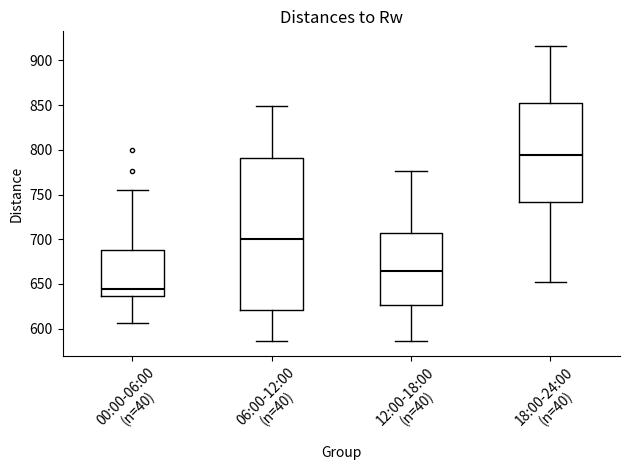

Reading left to right, transcribe this box plot: for each box, give where its median line is, the range the box spans, and where its two whiskers end, as read against the y-axis. The values are not printed on the chart, so give them approximately, as read against the axis.

00:00-06:00 (n=40): median 645, box 635 to 690, whiskers 605 to 755
06:00-12:00 (n=40): median 700, box 620 to 790, whiskers 585 to 850
12:00-18:00 (n=40): median 665, box 625 to 705, whiskers 585 to 775
18:00-24:00 (n=40): median 795, box 740 to 850, whiskers 650 to 915